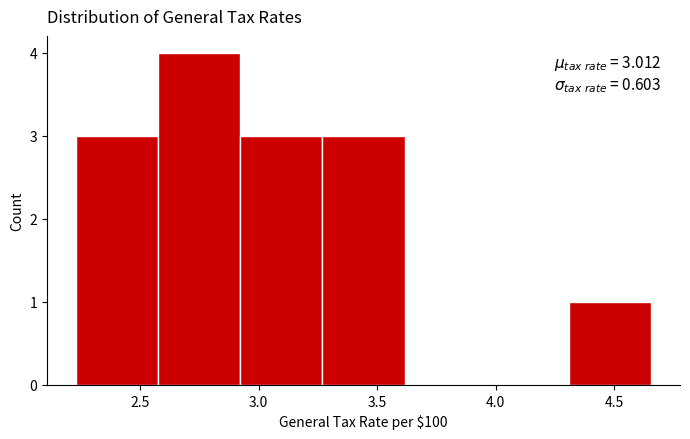

Over which range of the x-axis is the bar tallest?

2.60 to 2.90